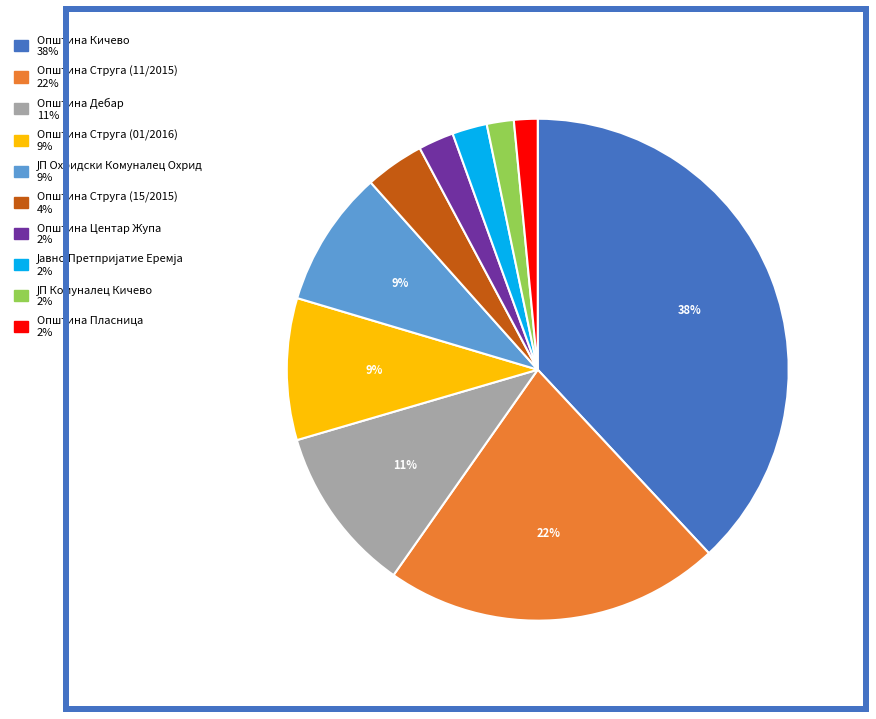

Is there a majority slice in this chart?

No